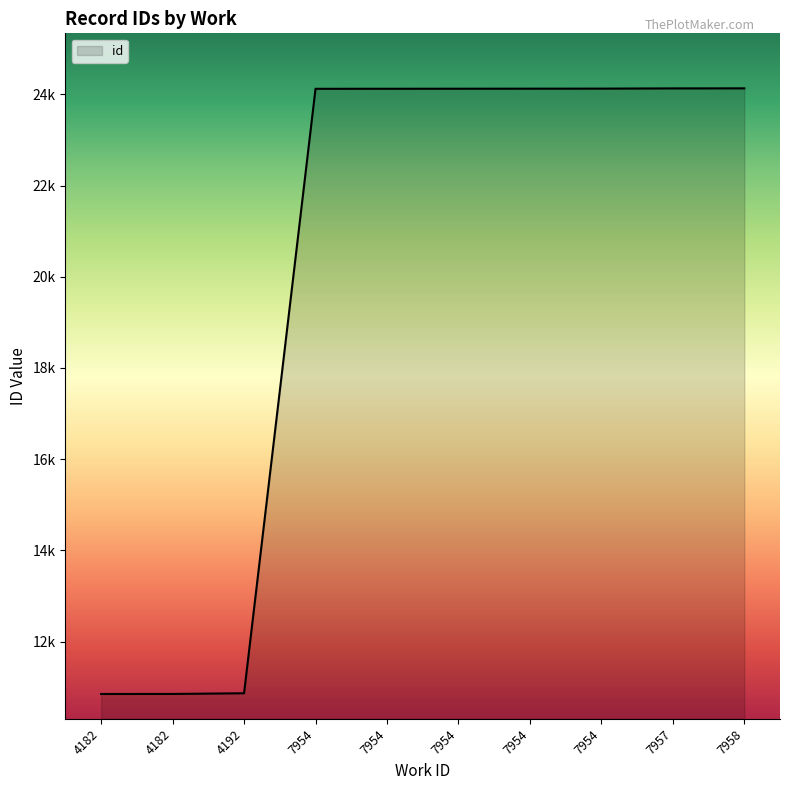

What is the approximate value at 7954, to the nearest 10?

24120